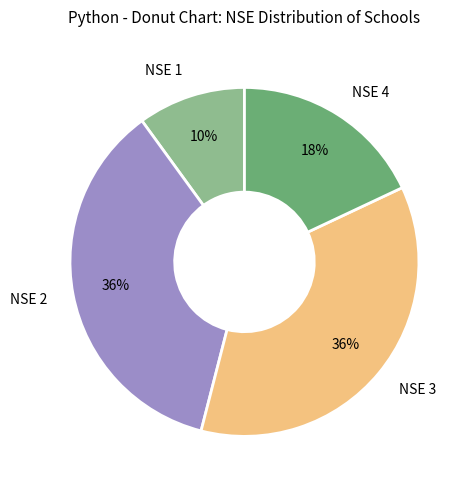

Do NSE 2 and NSE 1 together represent more than half of the pie?

No